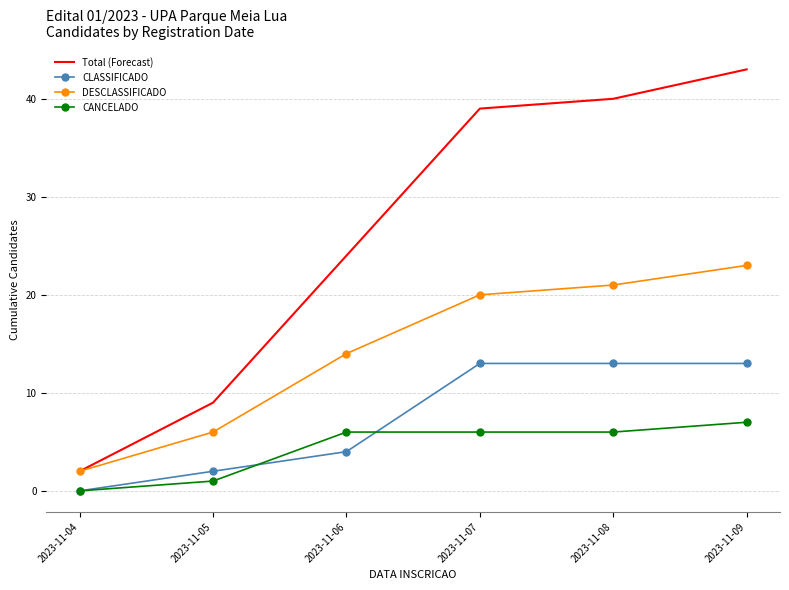

Reading left to right, list all the values displayed in this chart.

Total (Forecast): 2	9	24	39	40	43
CLASSIFICADO: 0	2	4	13	13	13
DESCLASSIFICADO: 2	6	14	20	21	23
CANCELADO: 0	1	6	6	6	7